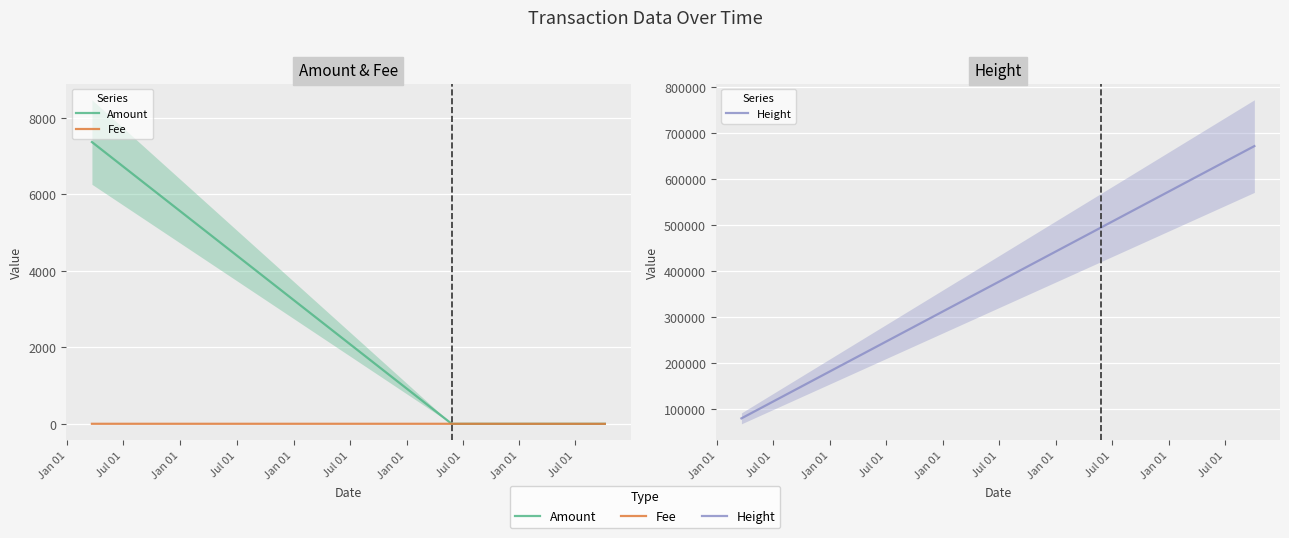

What is the approximate value of Amount at Jan 01?

7370.0